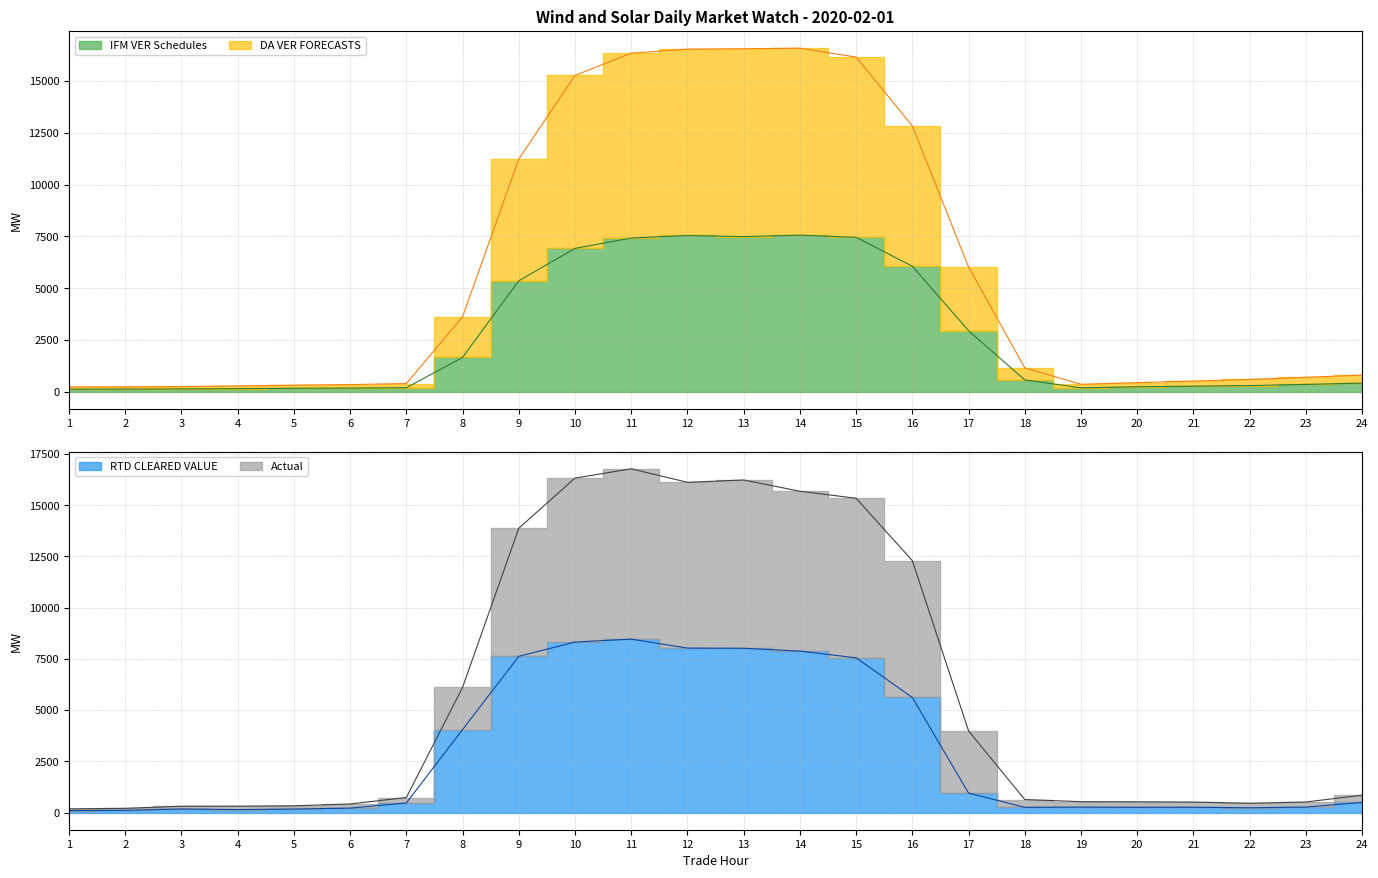

What is the sum of the RTD CLEARED VALUE values at 17 and 7?

1415.8